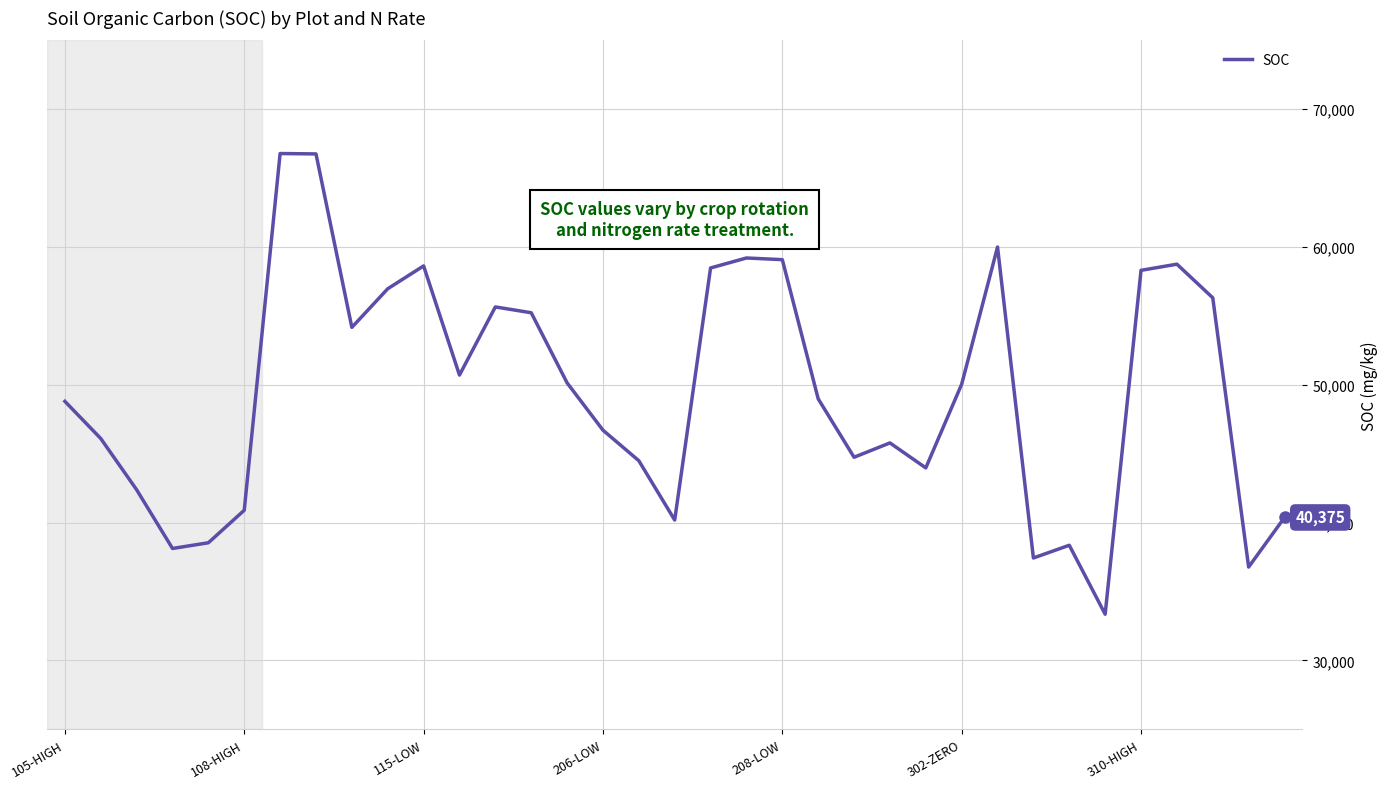

What is the greatest value displayed?

66786